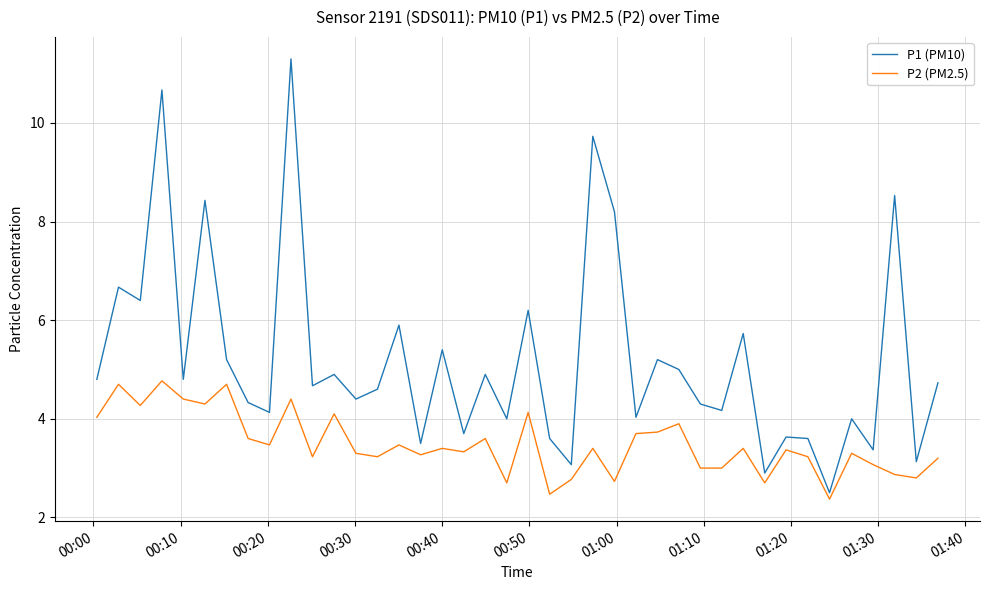

What is the greatest value displayed?

11.3